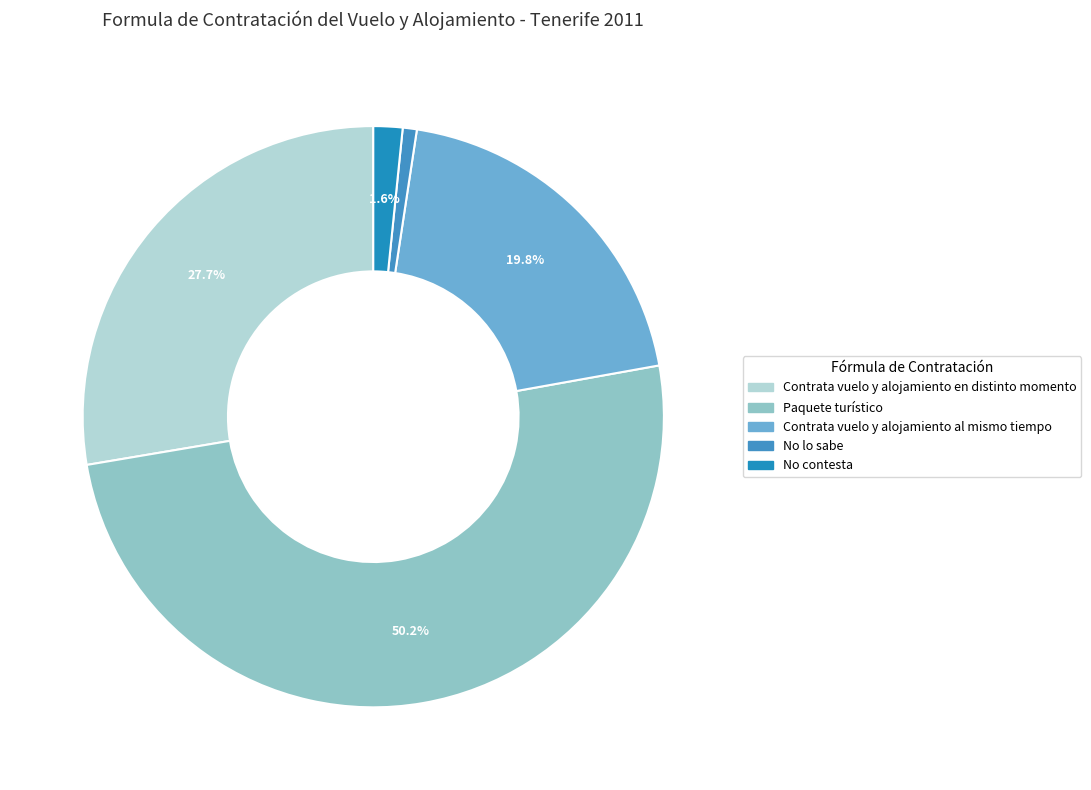

What percentage is NOT represented by No contesta?

98.4%